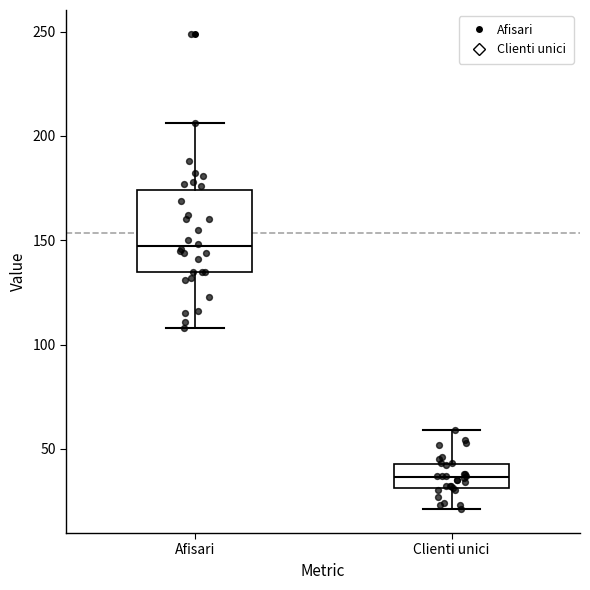

Which box is the tallest, from its lower edge to its upper edge?

Afisari